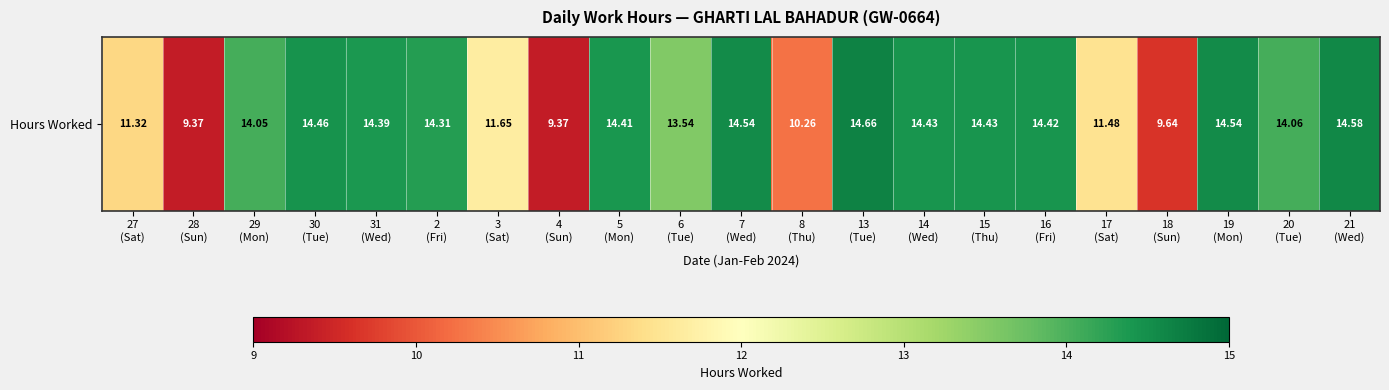

At which label is the value closest to 12?

3
(Sat)